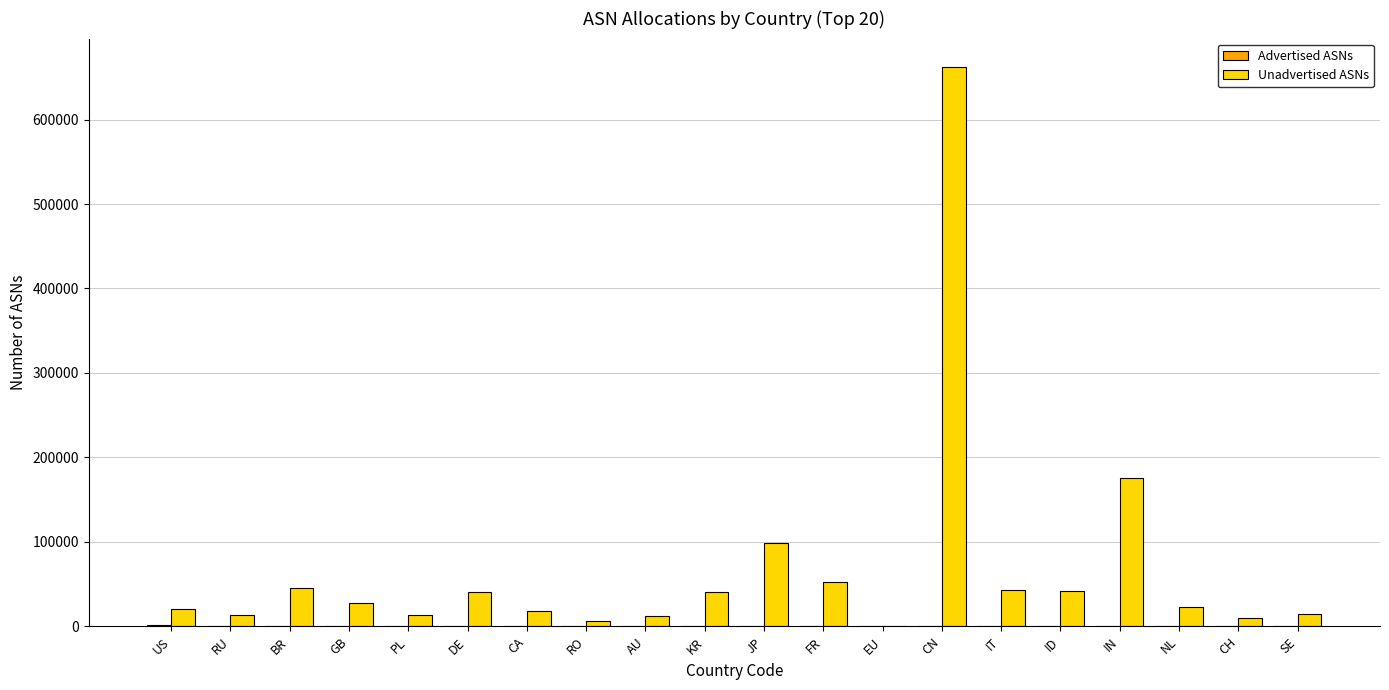

Is it true that Unadvertised ASNs equals 73158 at BR?

False